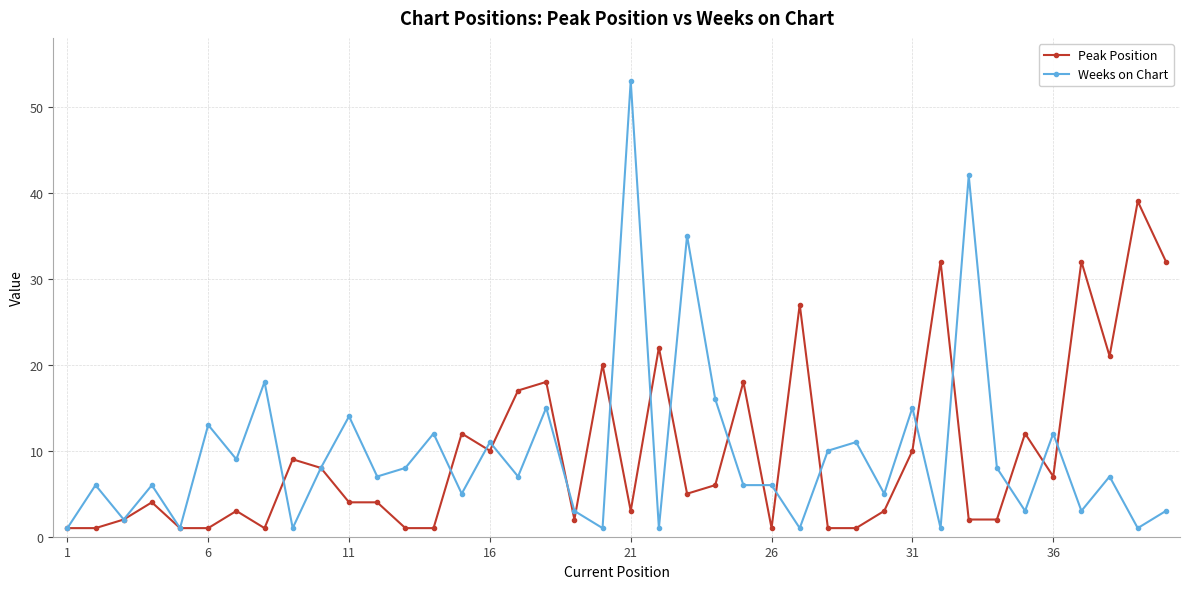

True or false: Peak Position has more than 1 interior local peaks.

True